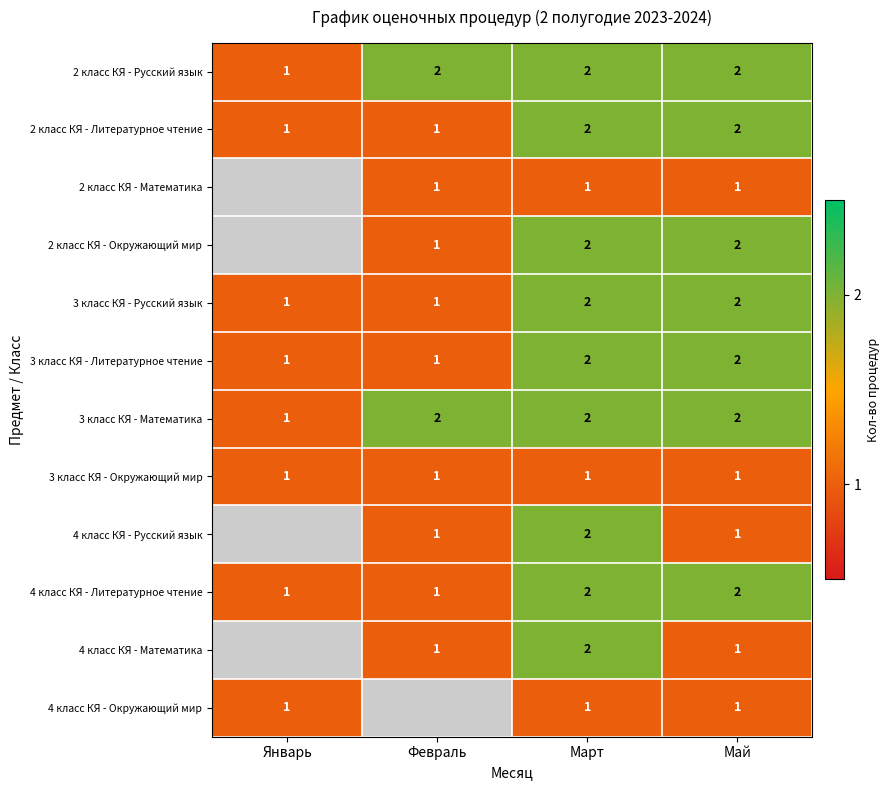

What is the sum of all 3 класс КЯ - Литературное чтение values?

6